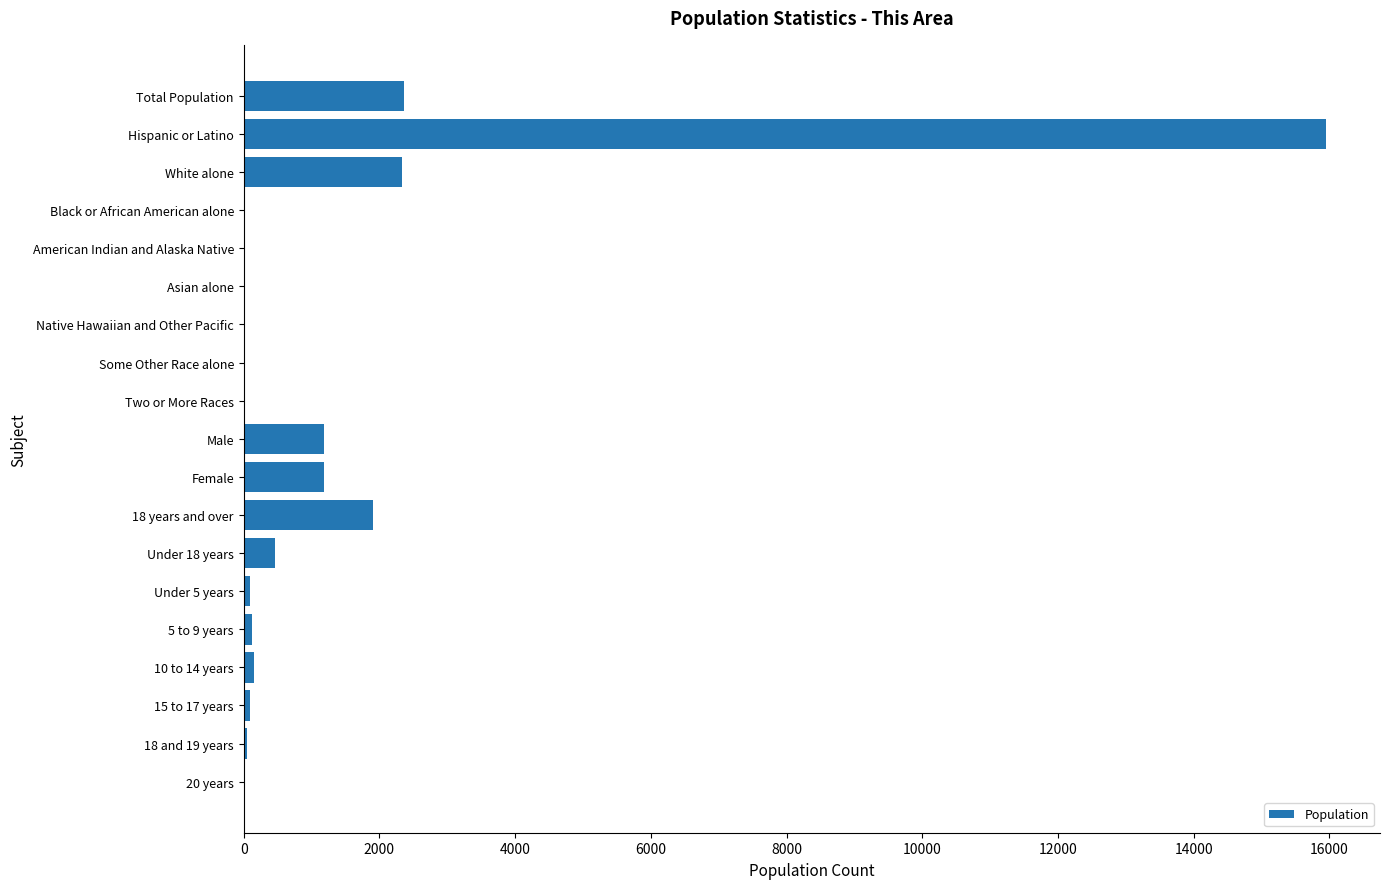

What is the greatest value displayed?

15947